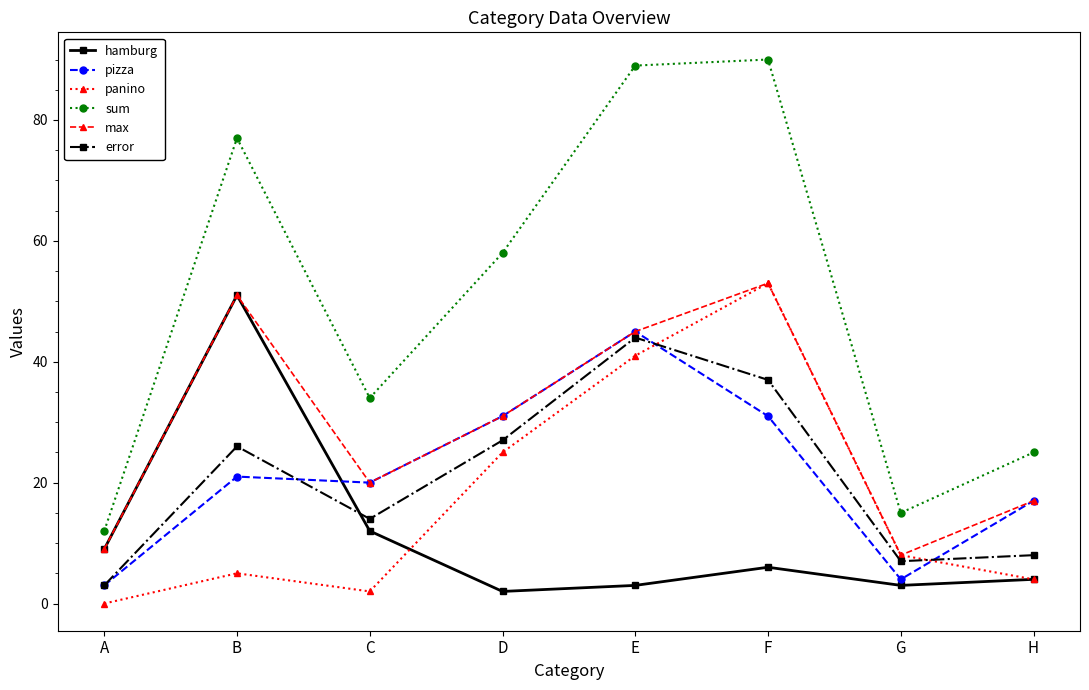

Between A and F, which series saw the biggest shift?

sum